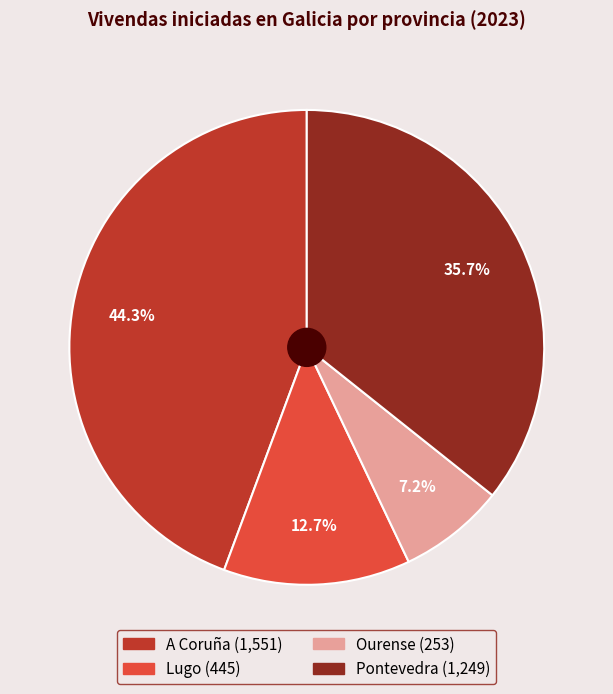

True or false: Pontevedra accounts for 36% of the total.

True